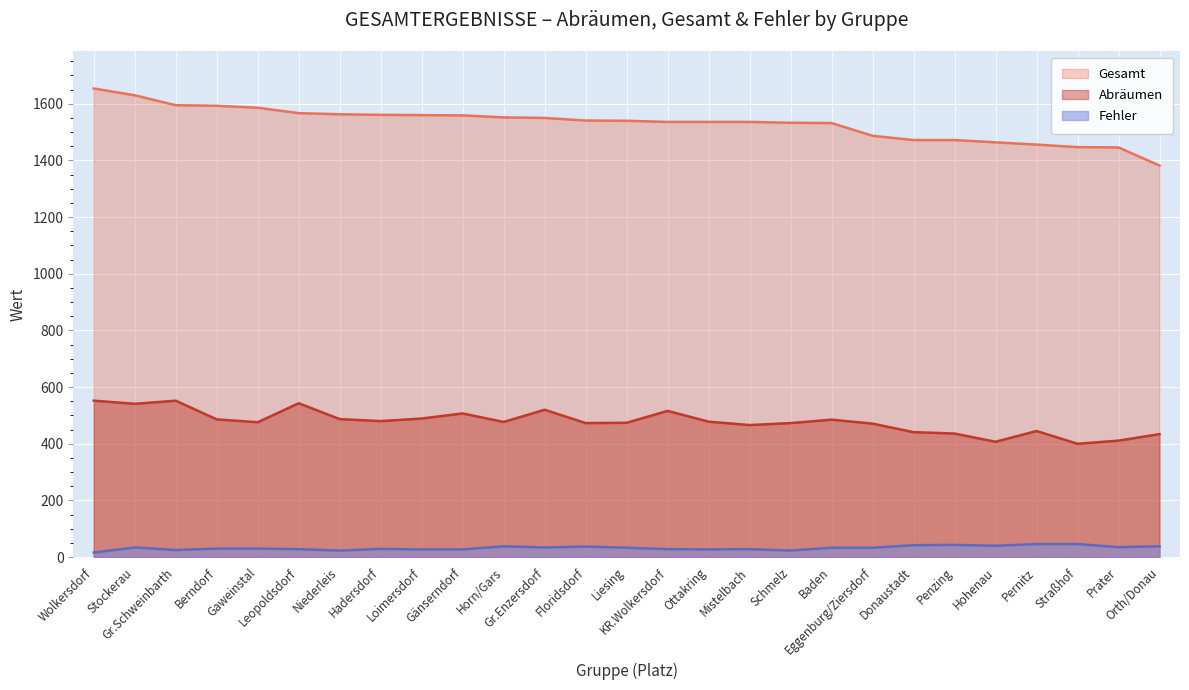

What is the sum of all Abräumen values?

12920